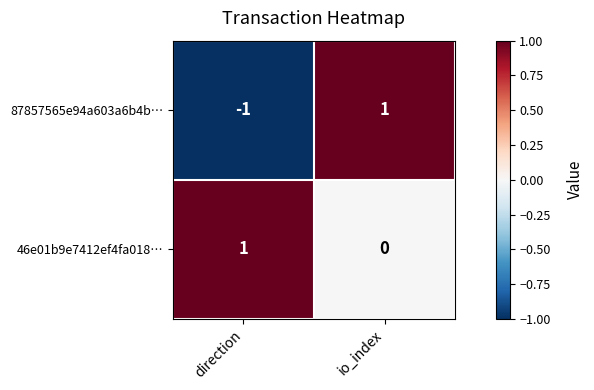

What is the difference between the highest and lowest values at io_index?

1